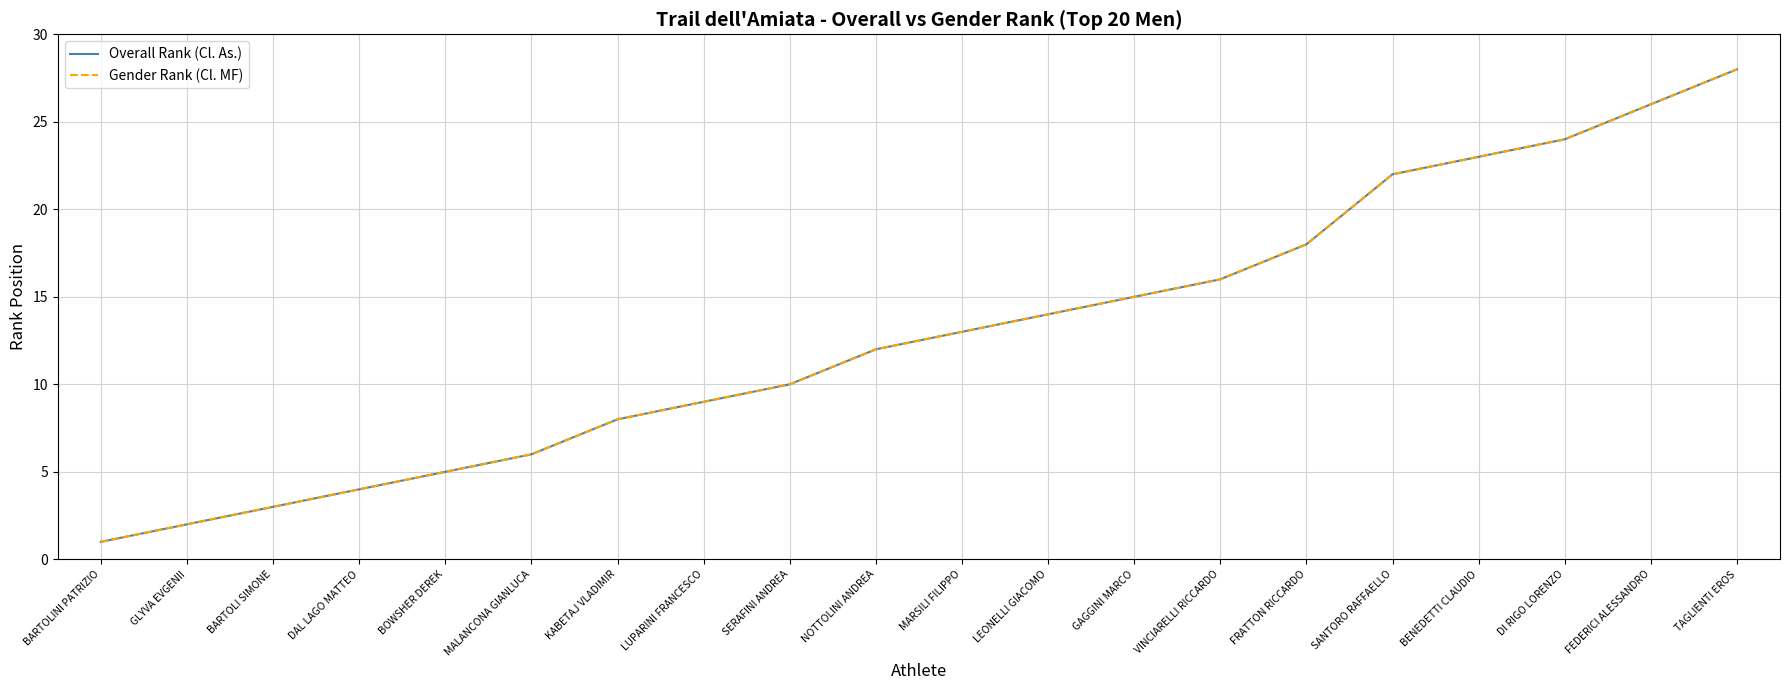

Which label corresponds to the largest value in the chart?

TAGLIENTI EROS